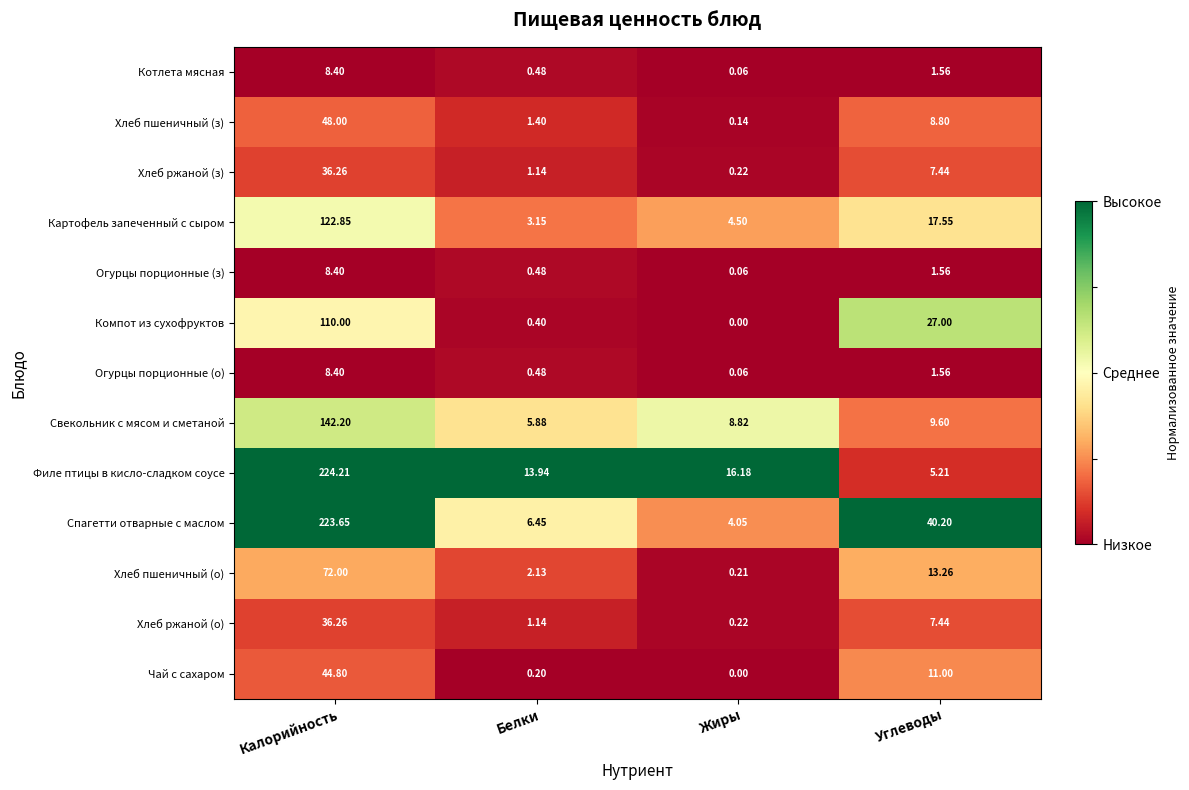

Which category has the lowest value across all series?

Жиры